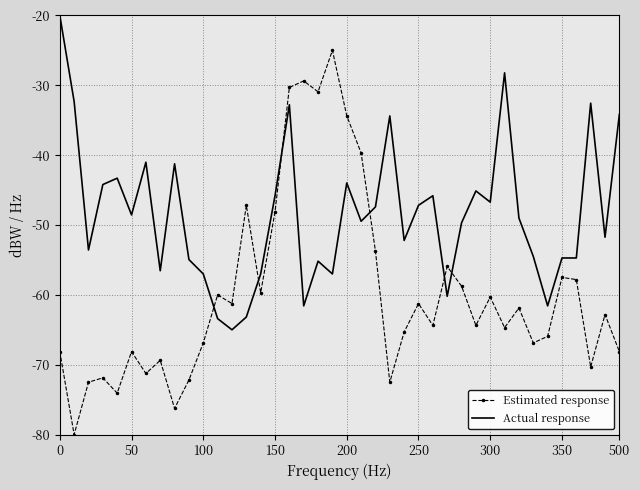

What is the greatest value displayed?

-20.0